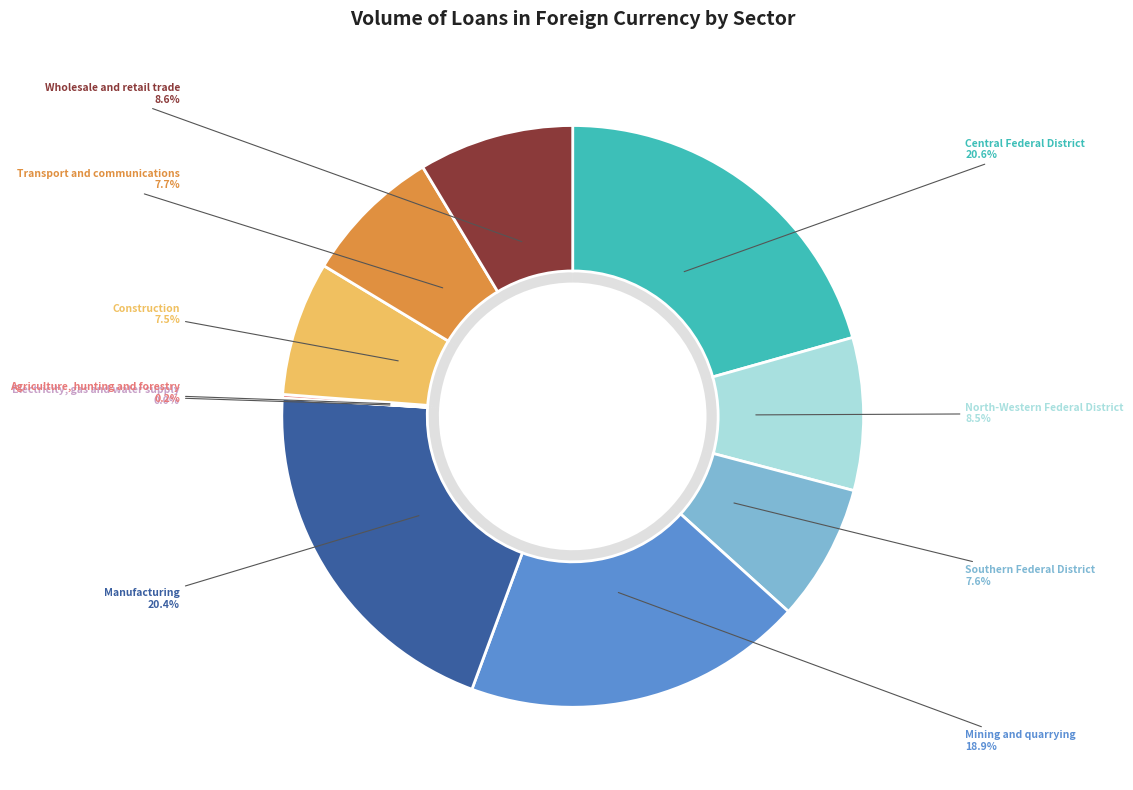

Does Electricity, gas and water supply represent more than half of the total?

No